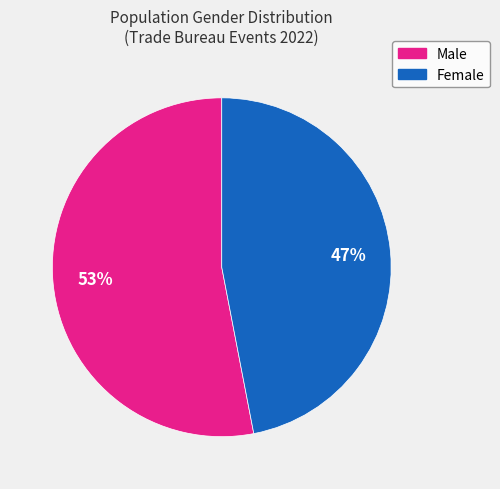

What is the ratio of the value at Female to the value at Male?

0.9